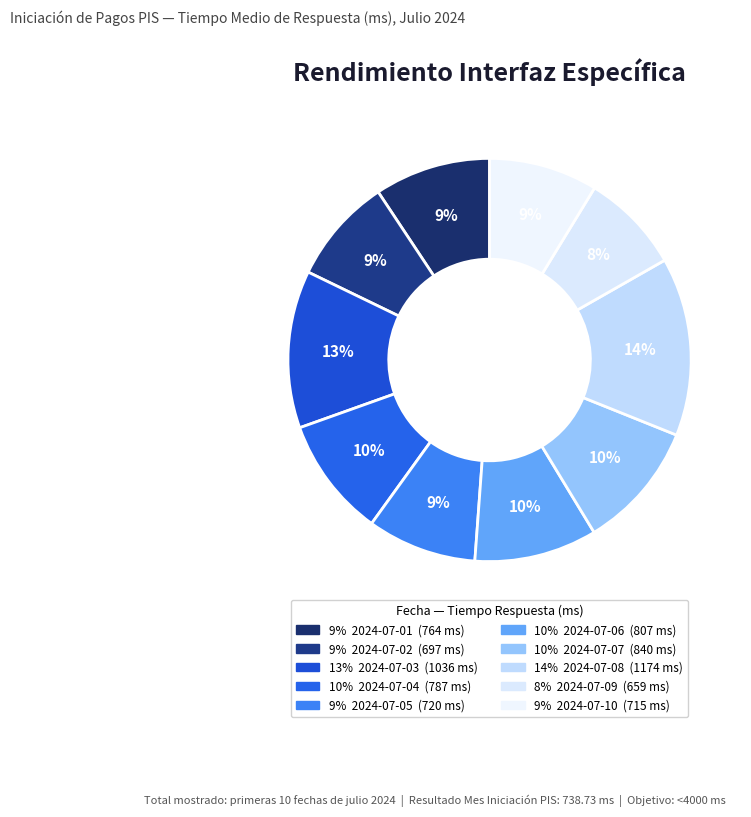

Which slice is the smallest?

2024-07-09